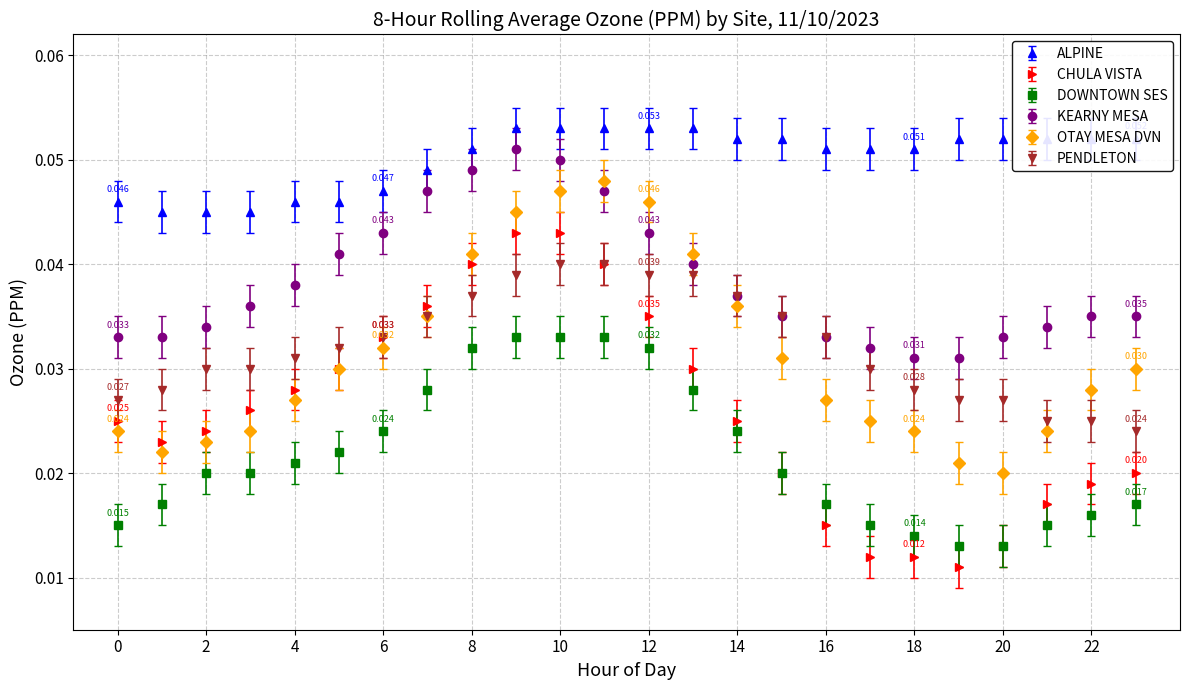

Which series has the largest range (max minus min)?

CHULA VISTA